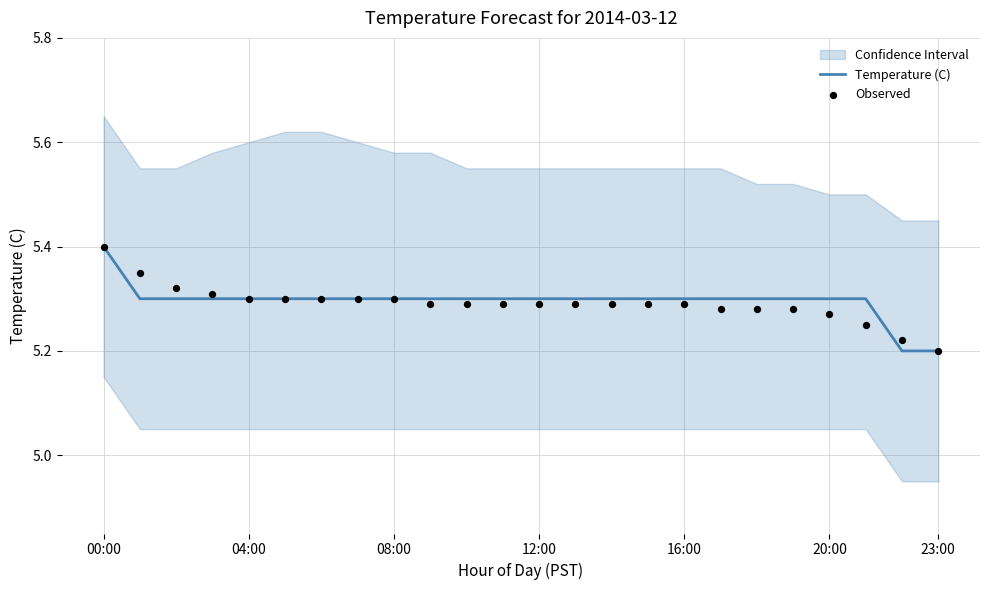

What is the minimum value for Temperature (C)?

5.2